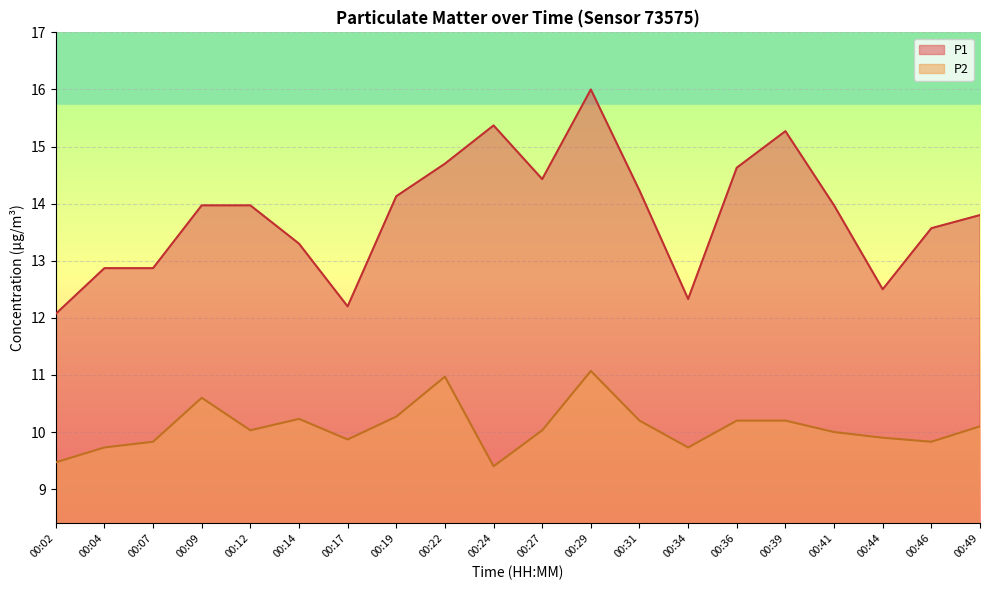

Which series has the largest total across all categories?

P1